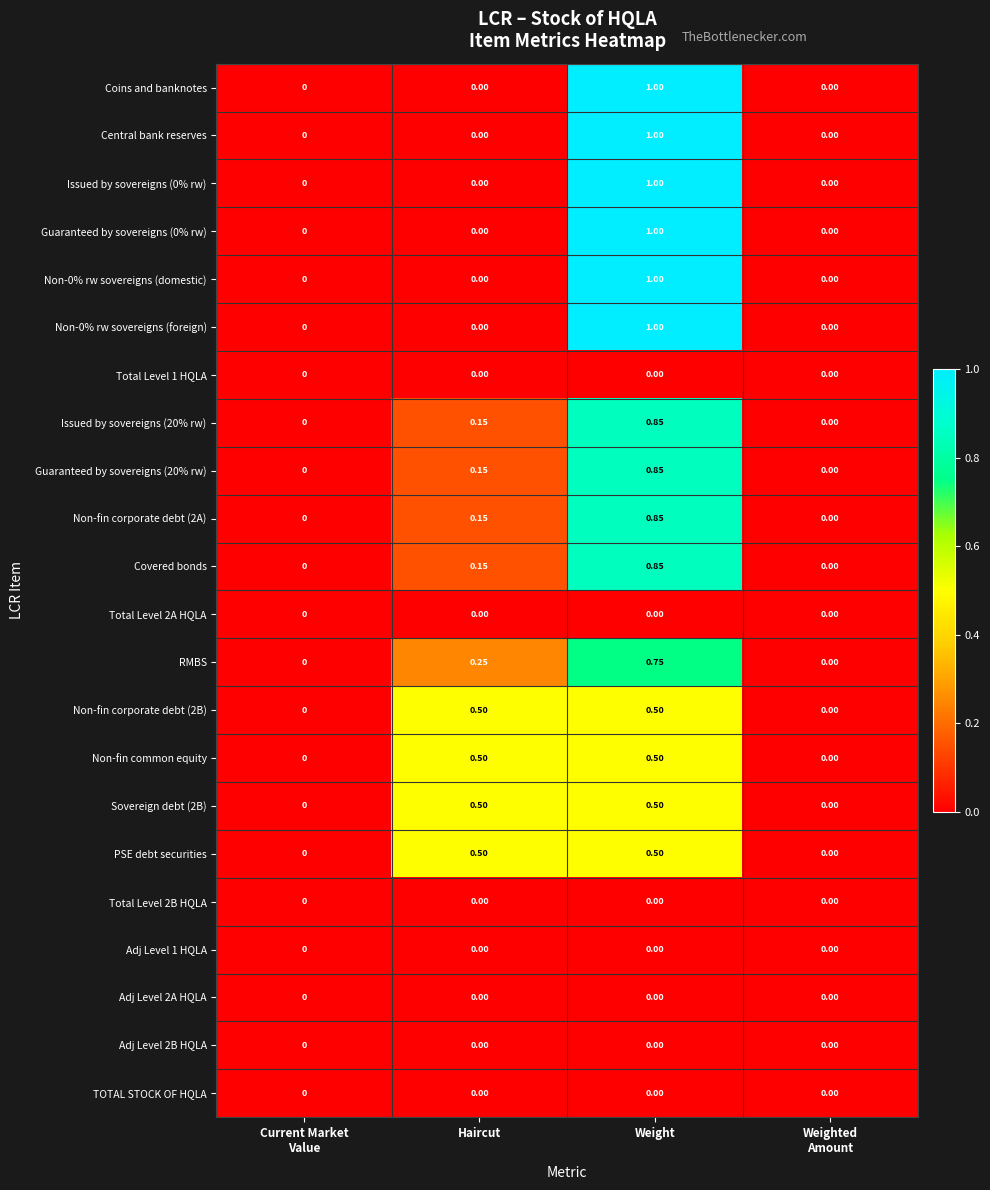

Which label corresponds to the largest value in the chart?

Weight